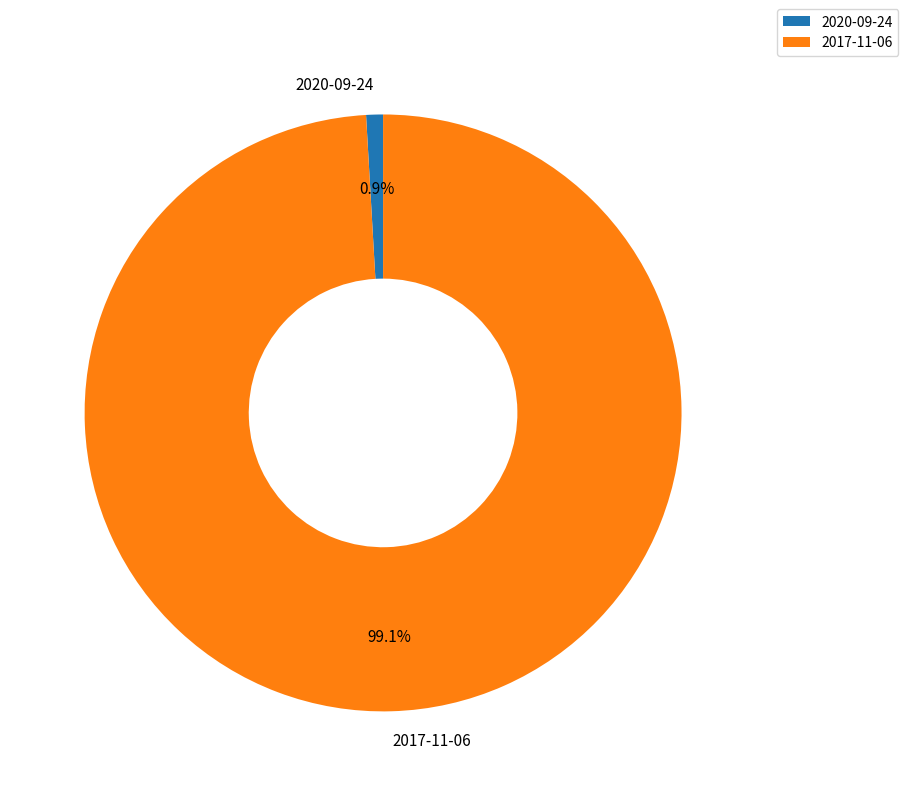

To the nearest percent, what portion does 2020-09-24 represent?

1%